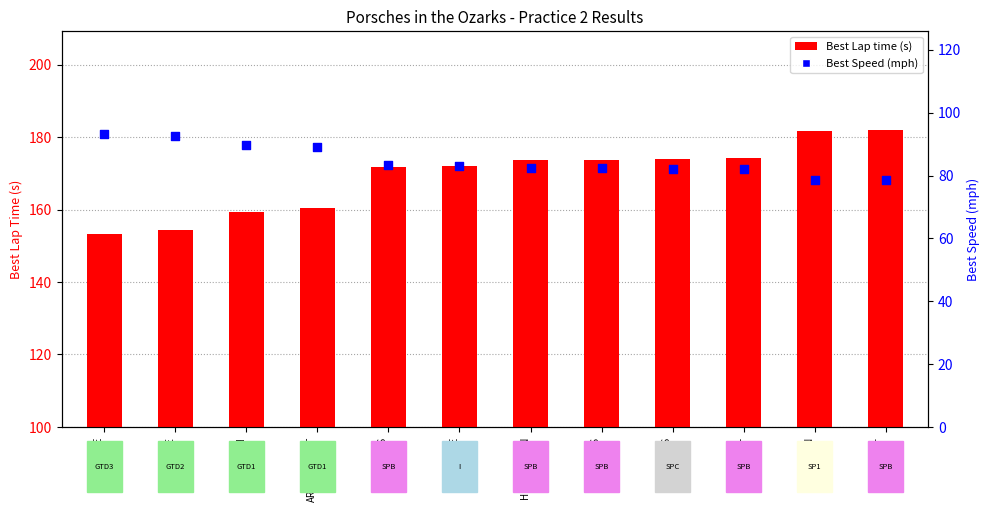

Which series reaches the maximum Y coordinate?

Best Lap time (s)